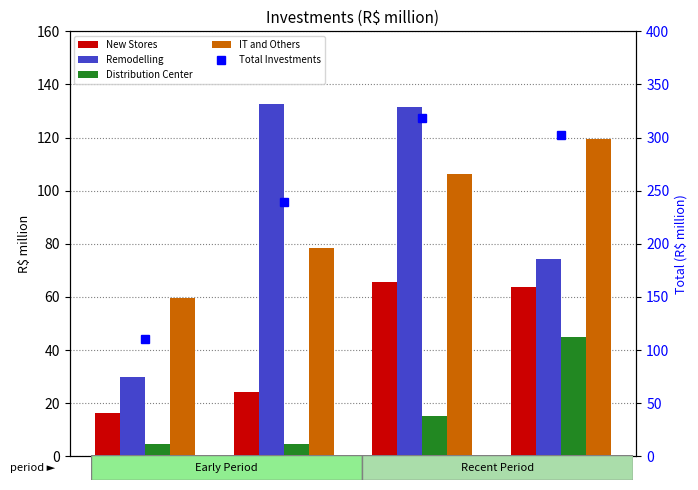

Which label corresponds to the smallest value in the chart?

2016